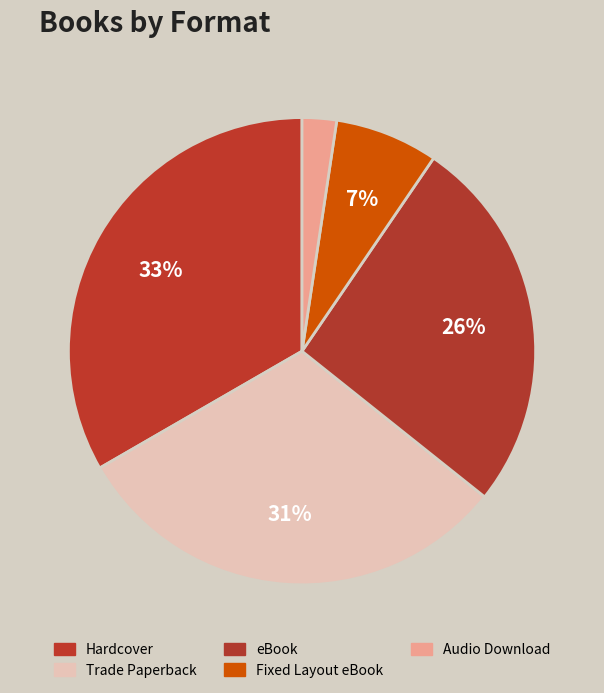

To the nearest percent, what is the difference between the Fixed Layout eBook and Trade Paperback slice percentages?

24%